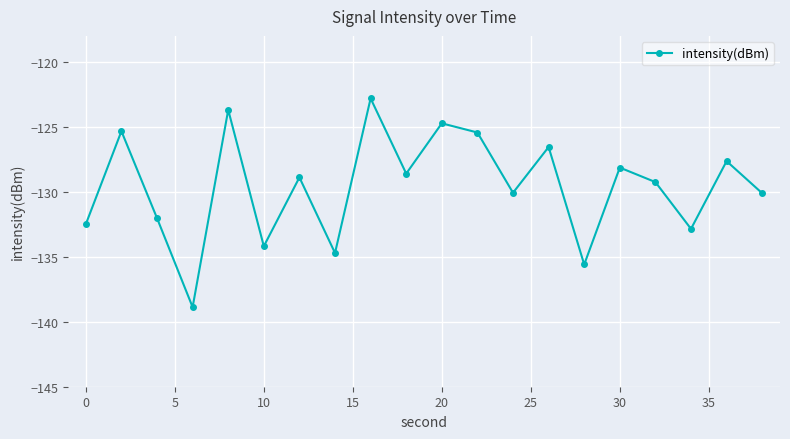

Count the number of values greater than -128.

7